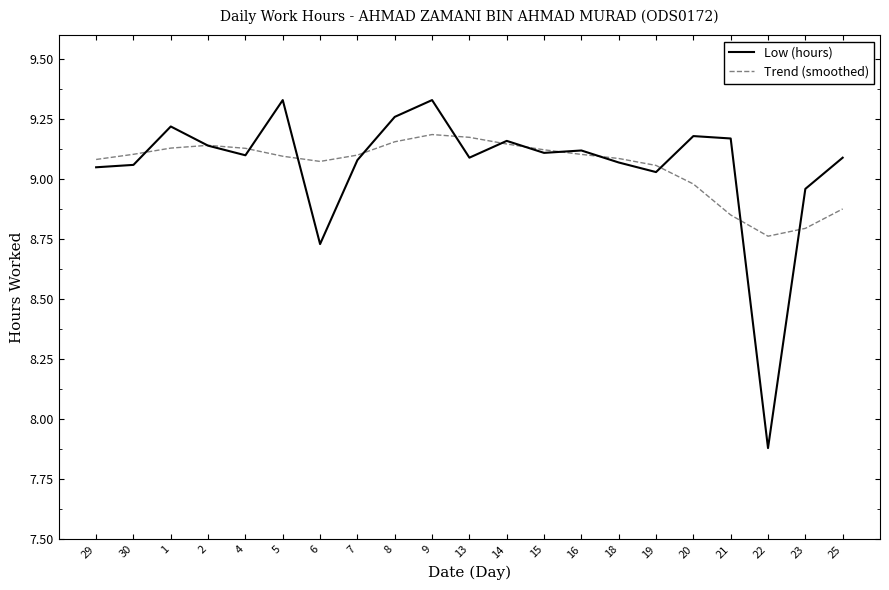

Where is Low (hours) nearest to the value 8?

22